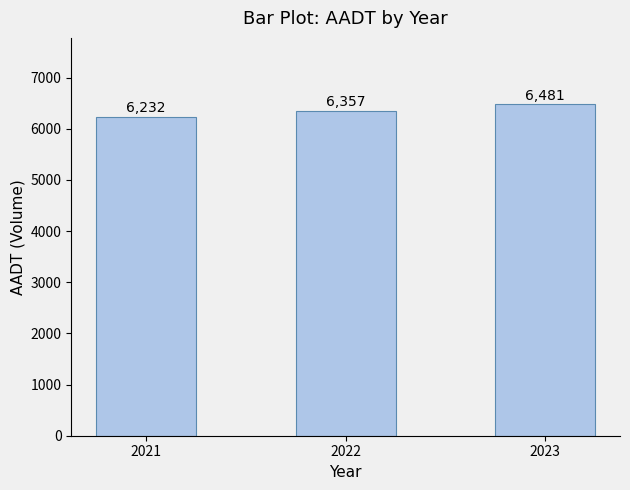

What is the greatest value displayed?

6481.3